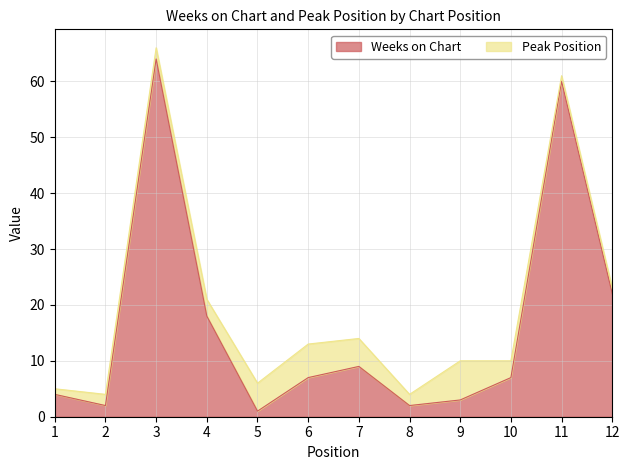

True or false: Weeks on Chart has a value of 22 at 12.

True